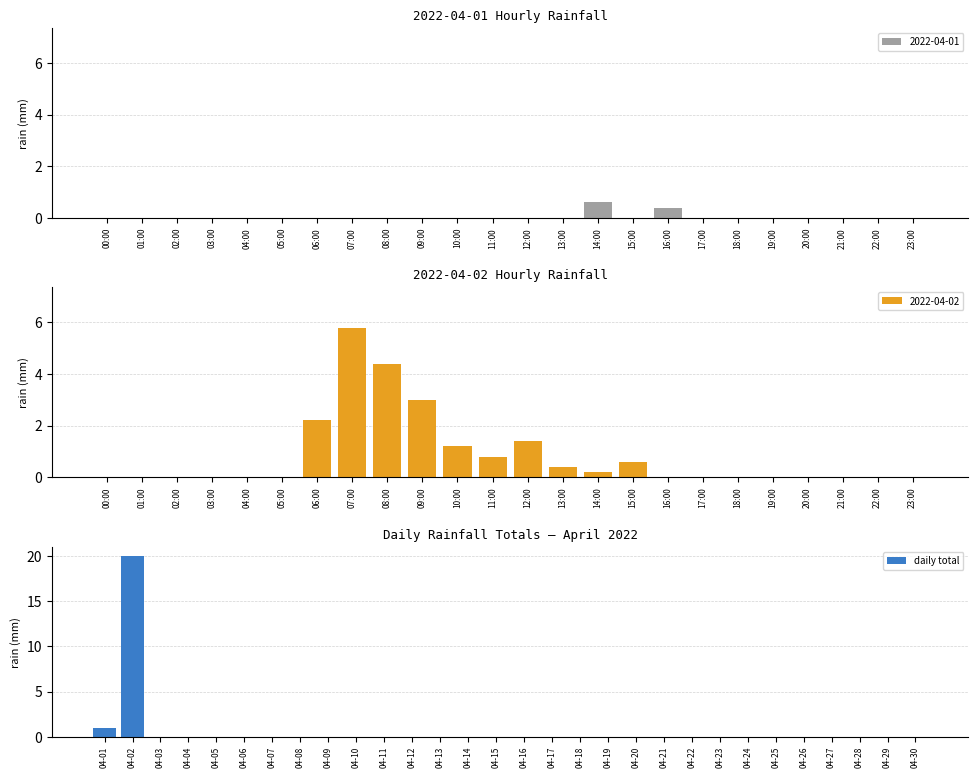

True or false: daily total has a value of 0 at 04-23.

True